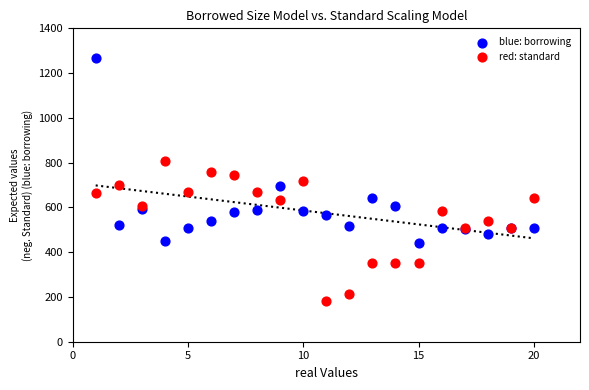

In the blue: borrowing series, what Y value is closest to 854?

694